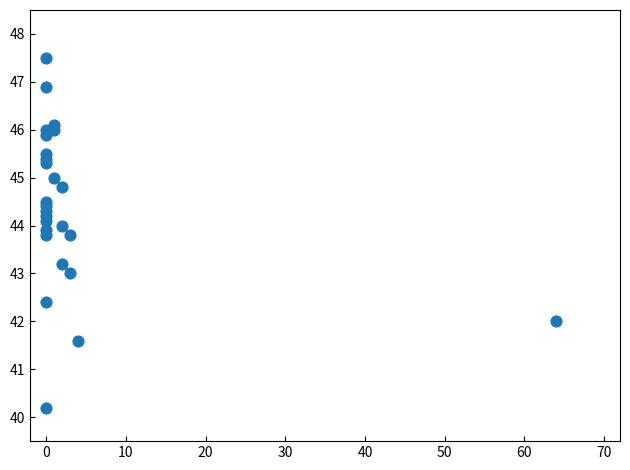

What is the range of X values (max minus min)?

64.0